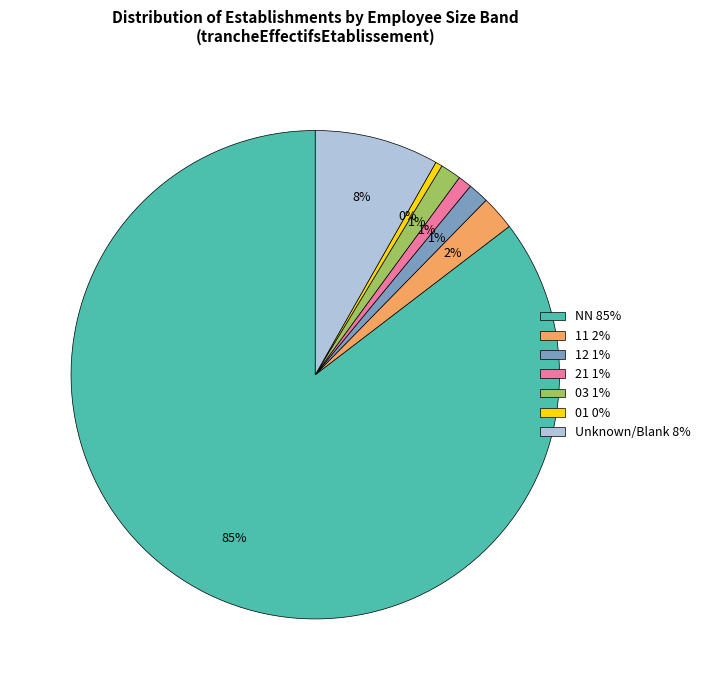

How many slices are in this pie chart?

7